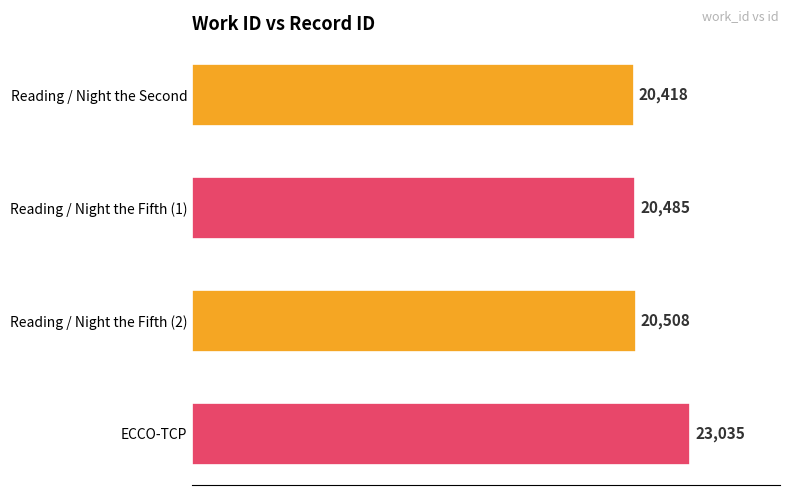

What is the difference between the maximum and minimum values?

2617